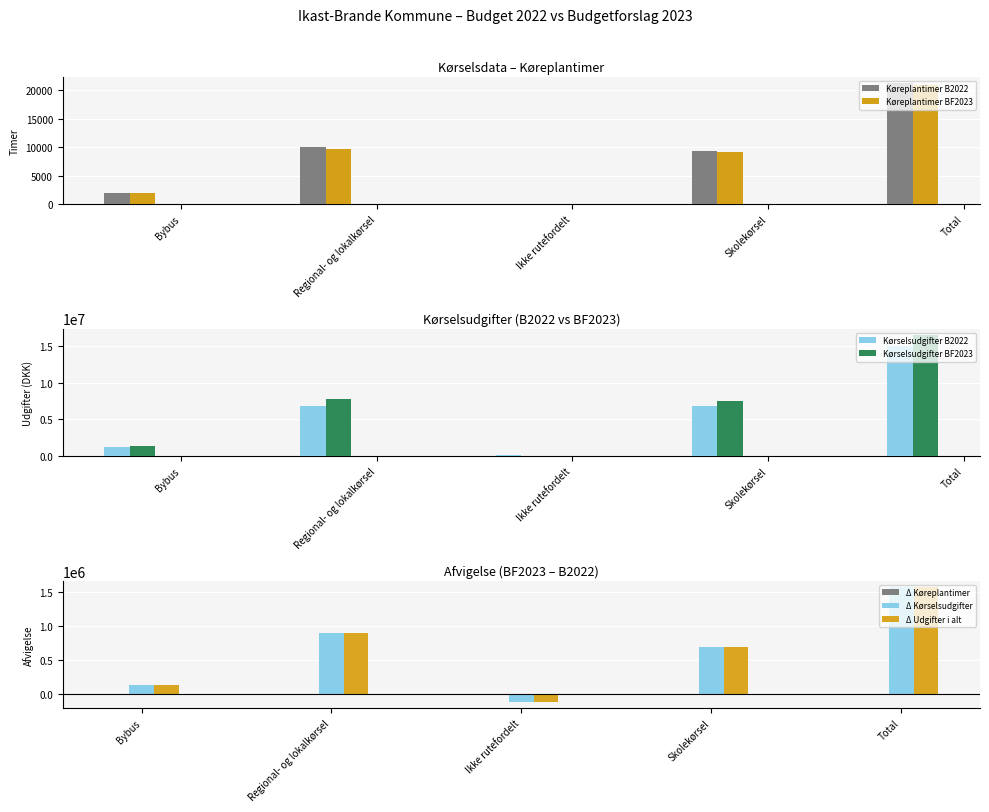

How many values in the Kørselsudgifter B2022 series are below 6782000?

2